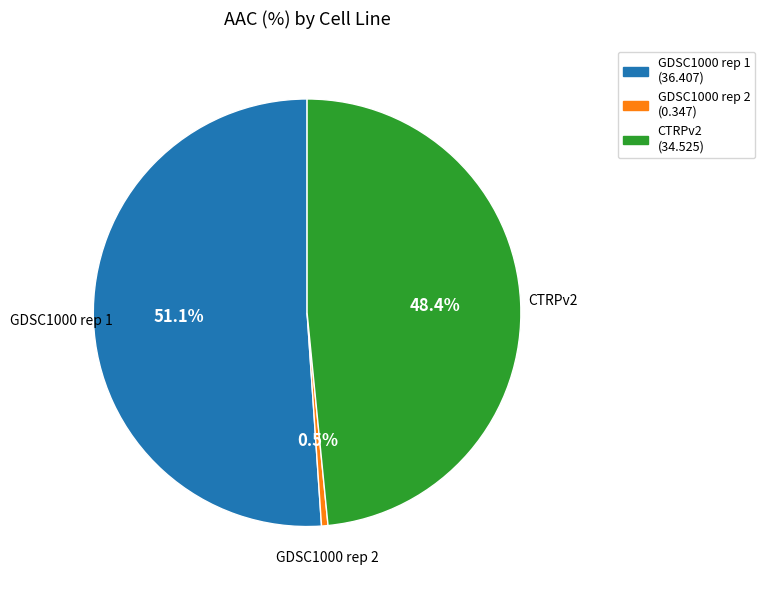

Between CTRPv2 (34.525) and GDSC1000 rep 1 (36.407), which is larger?

GDSC1000 rep 1 (36.407)